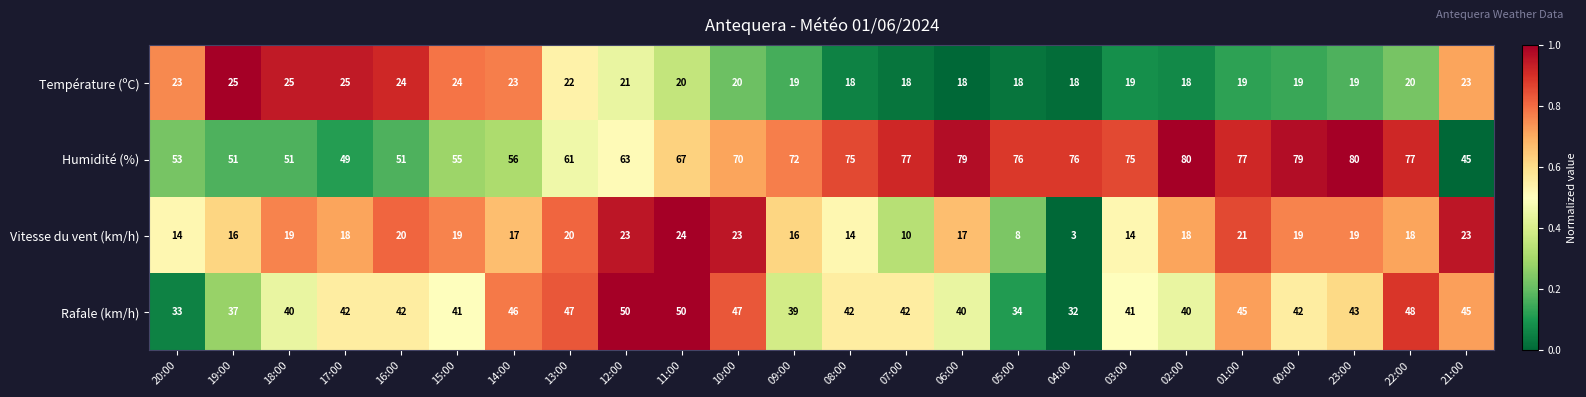

How many Température (ºC) values are between 19 and 23?

13